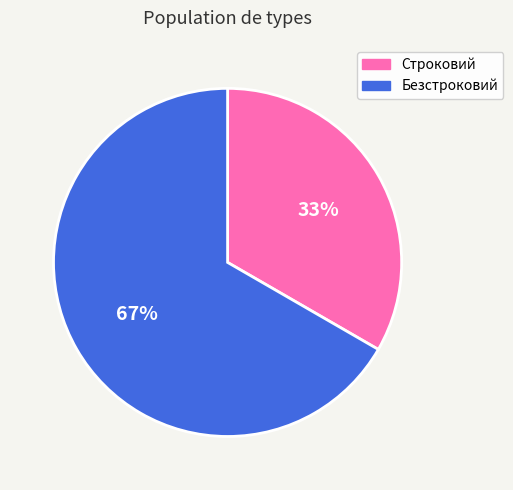

Rank the categories by value from lowest to highest.

Строковий, Безстроковий